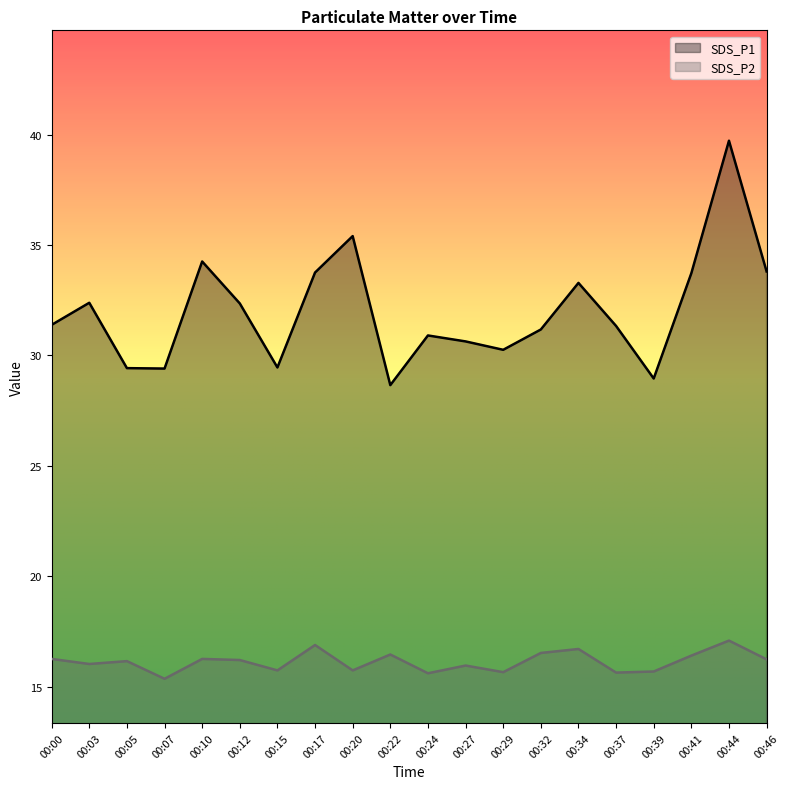

What is the value of the SDS_P1 point at the 1st from the left?

31.4